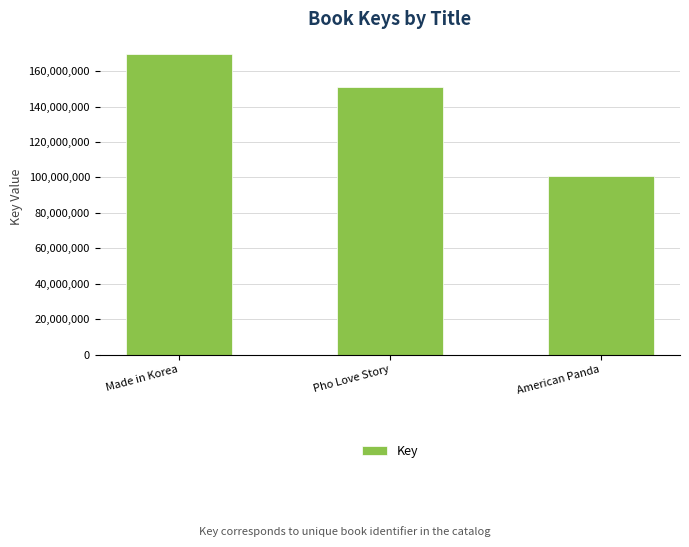

How many distinct data groups are displayed?

1